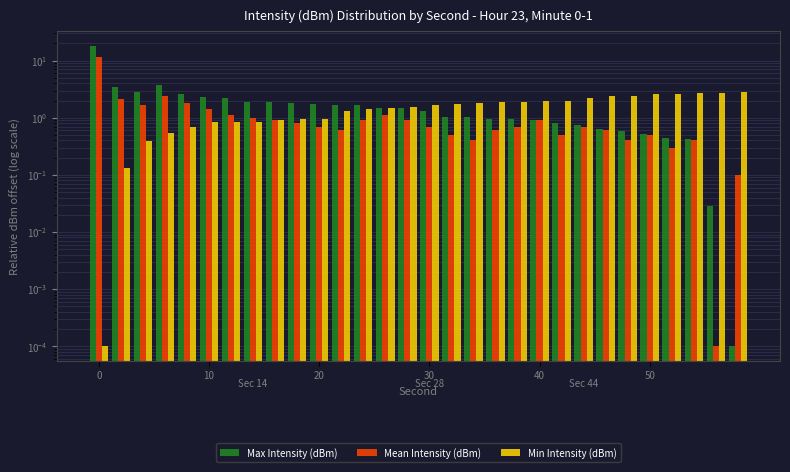

Is the value of Mean Intensity (dBm) at 22 greater than the value of Max Intensity (dBm) at 18?

No